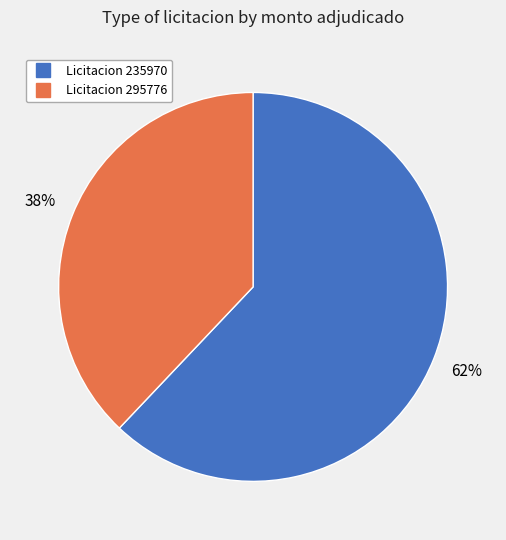

To the nearest percent, what is the average slice percentage?

50%